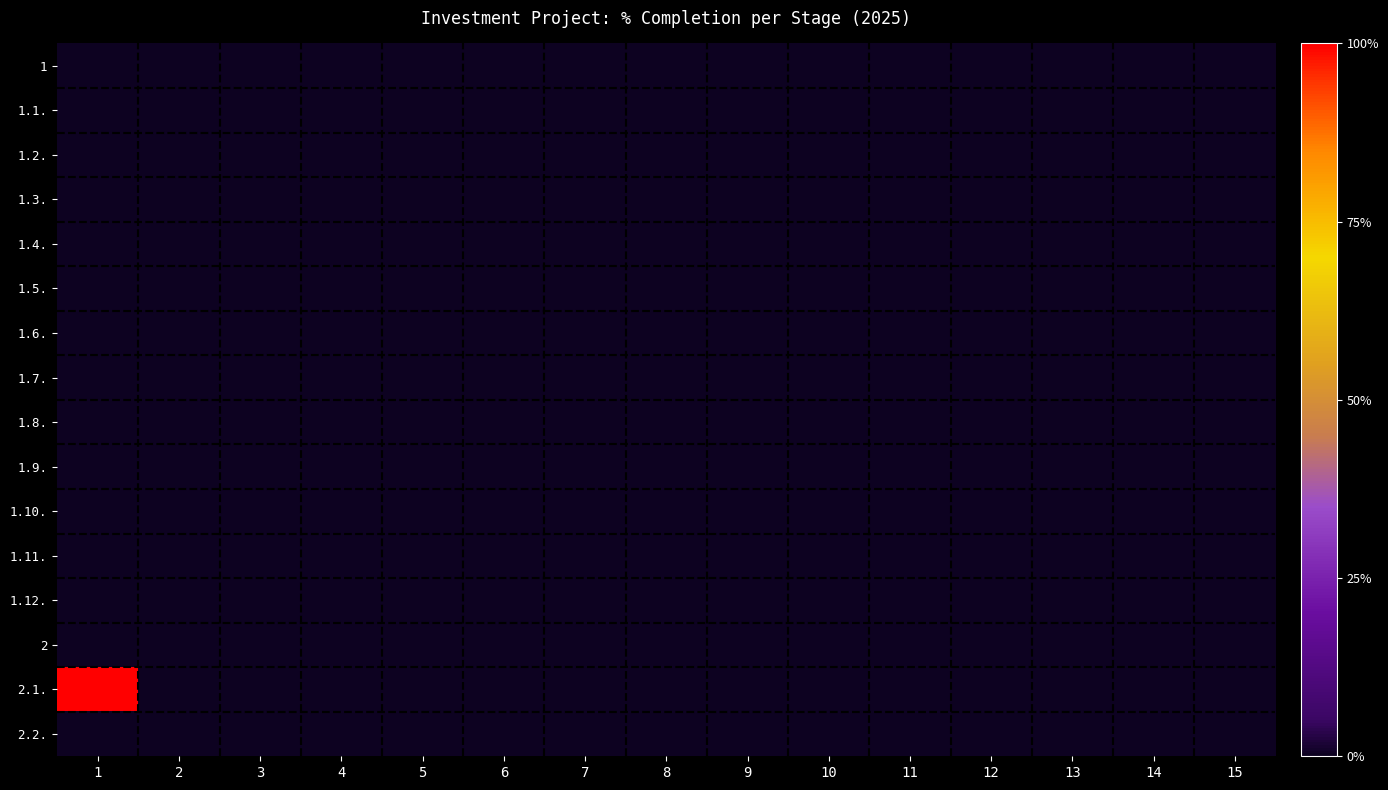

Which has a higher value, 9 or 10?

9